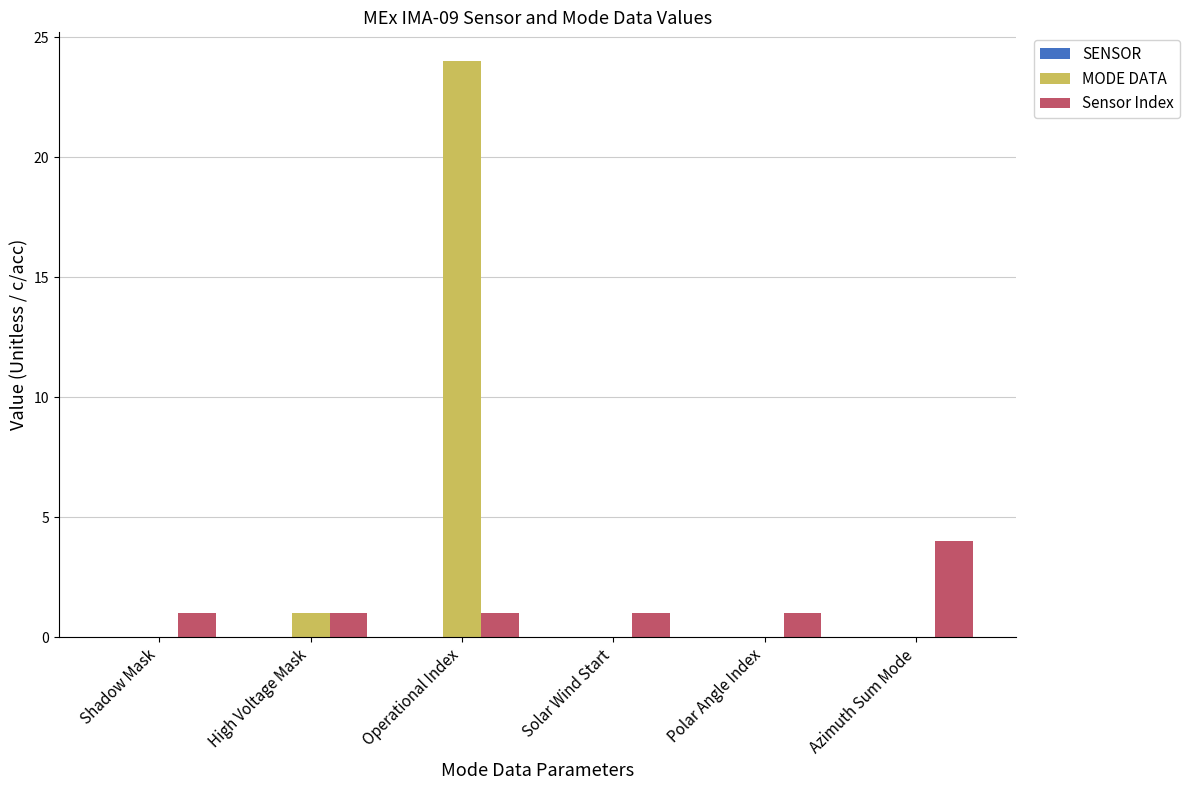

What is the sum of the Sensor Index values at Operational Index and Polar Angle Index?

2